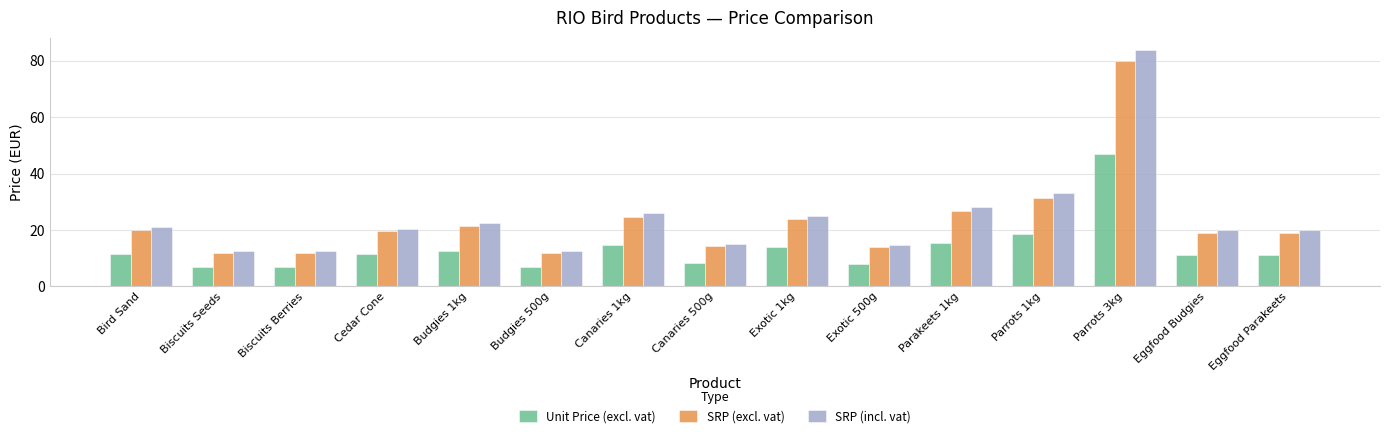

The value of Unit Price (excl. vat) at Biscuits Seeds is 11.1. True or false?

False